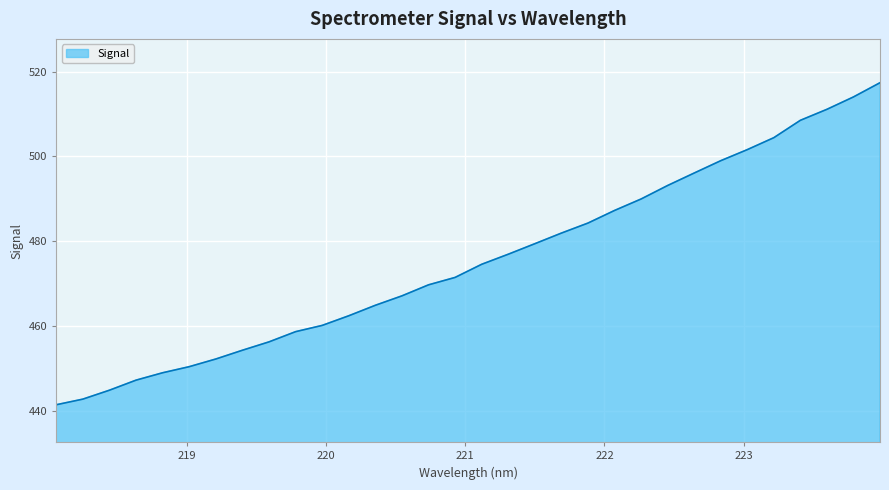

Count the number of values greater than 474.

16